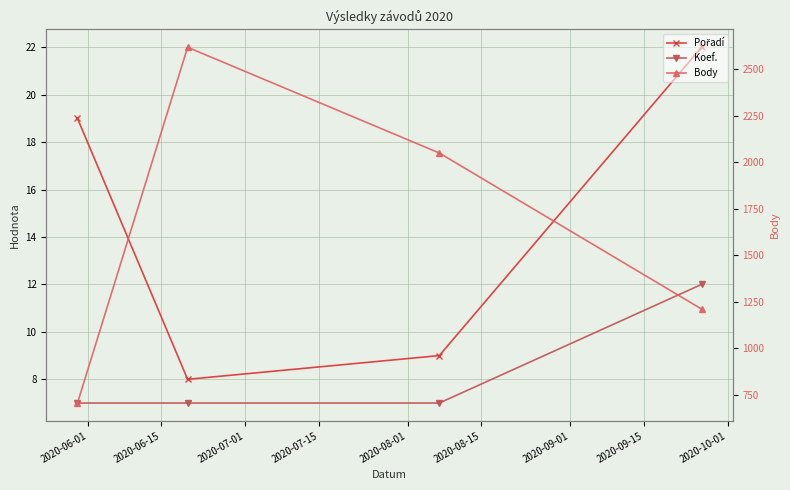

Is the value of Pořadí at 2020-06-15 greater than the value of Body at 2020-06-15?

No